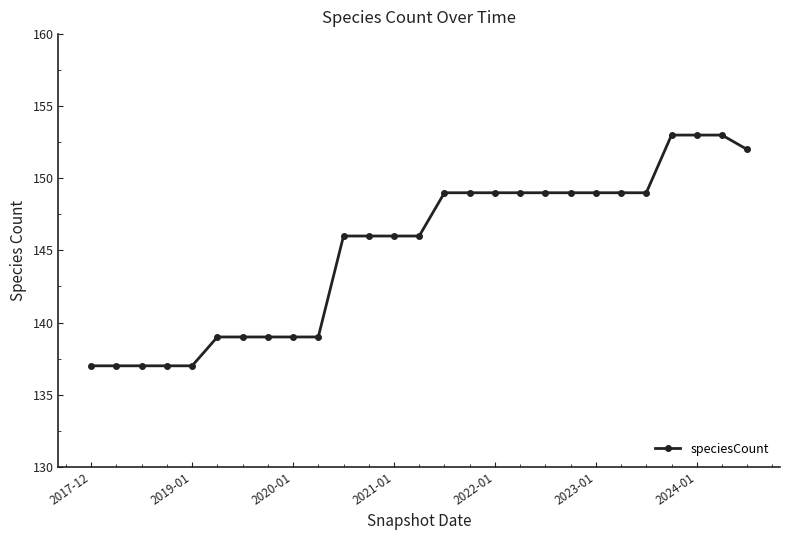

Does the chart have visible grid lines?

No